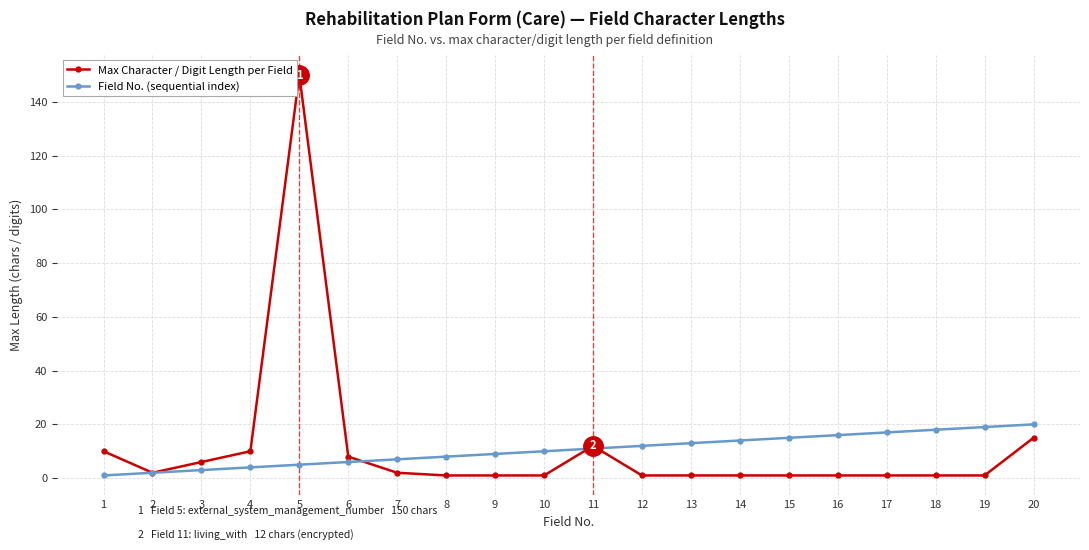

List the series in order of their peak value, highest first.

Max Character / Digit Length per Field, Field No. (sequential index)